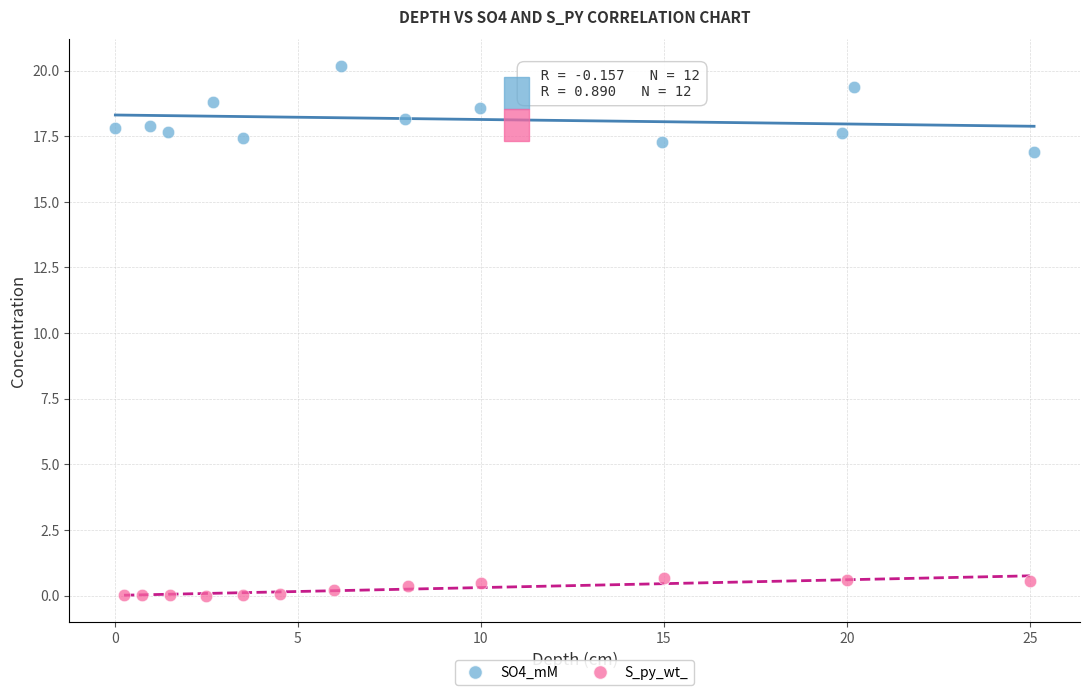

Which series has the widest spread of Y values?

SO4_mM